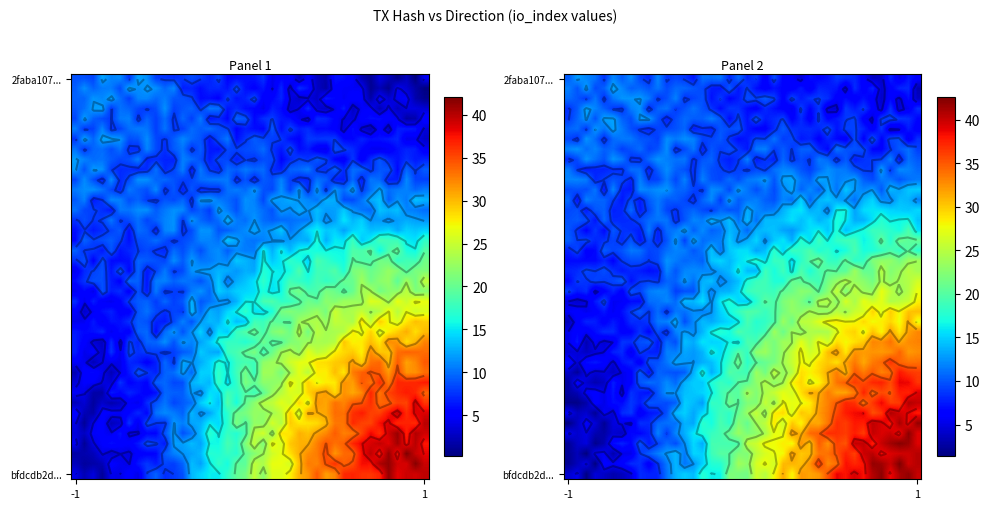

What is the smallest value displayed?

1.3